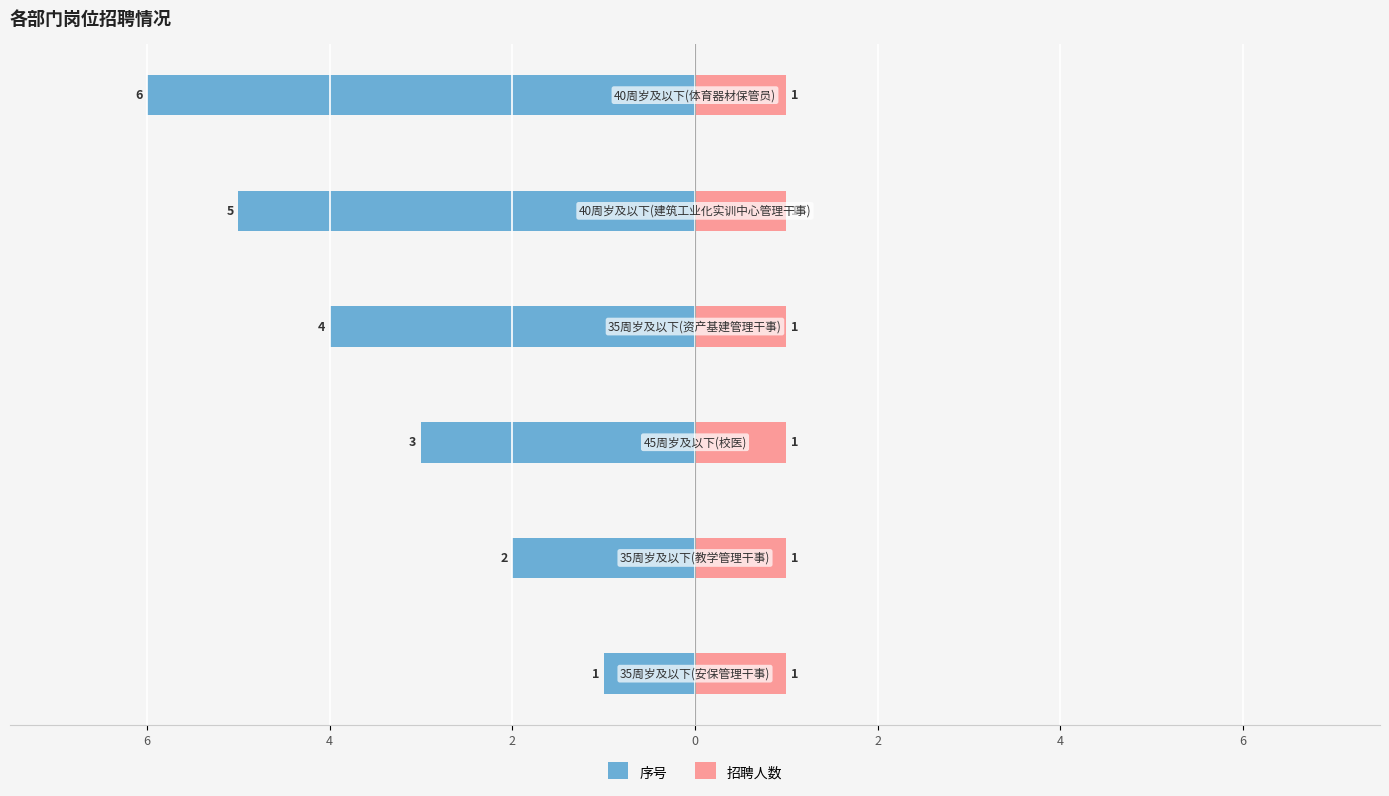

Which series has the widest spread of values?

序号